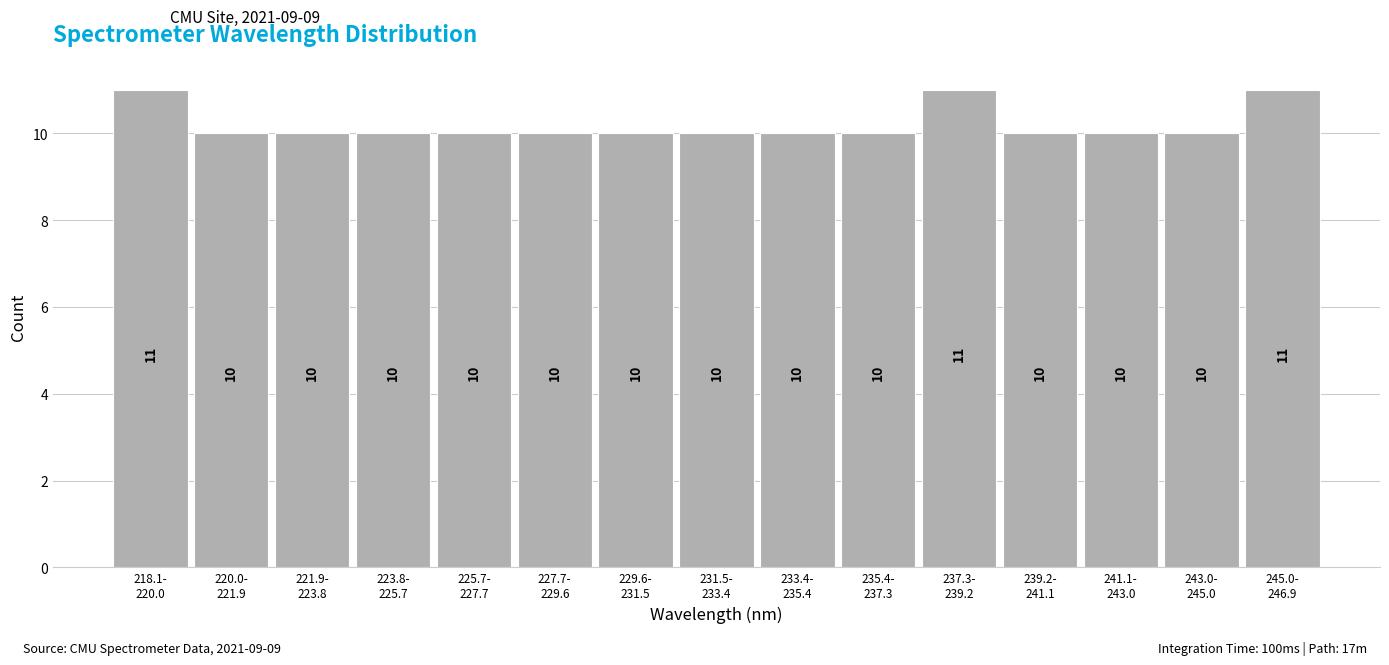

Reading left to right, transcribe all the data shown in this chart.

11	10	10	10	10	10	10	10	10	10	11	10	10	10	11